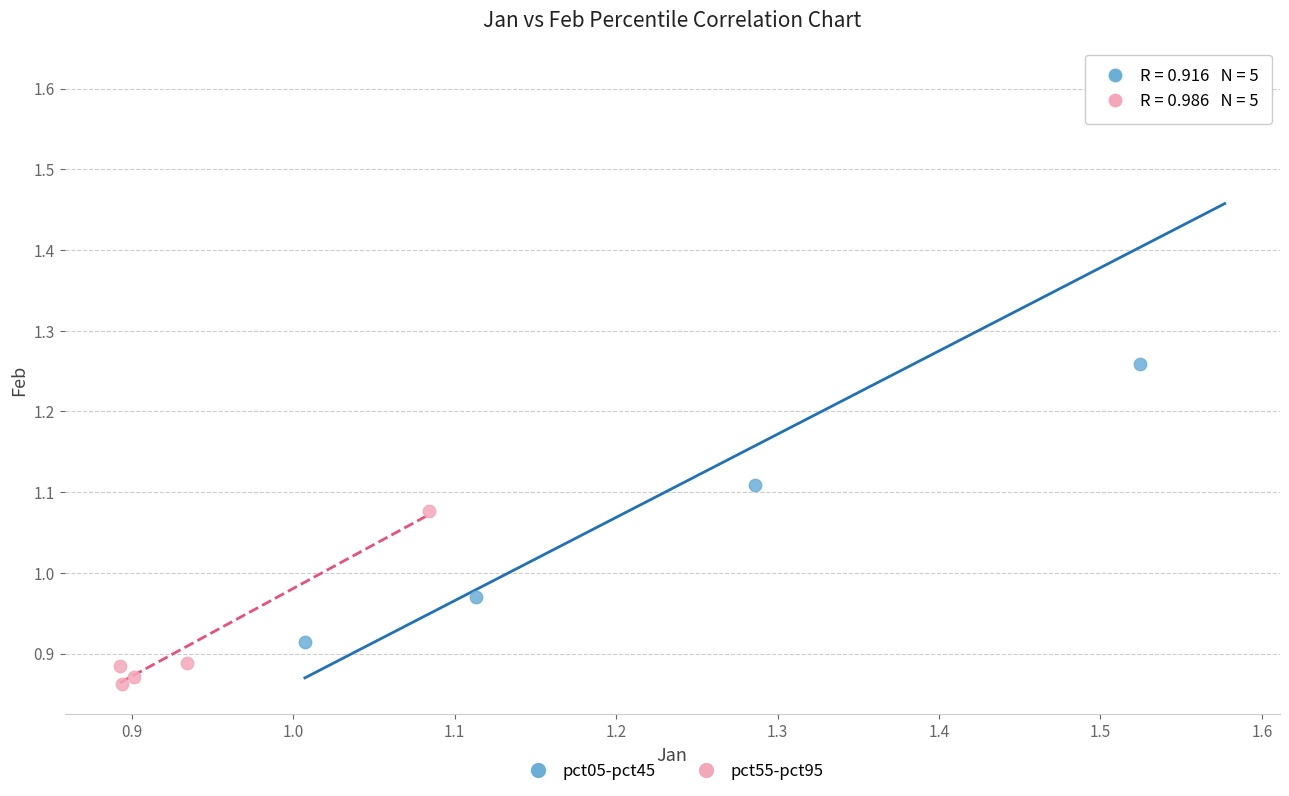

Which series contains the highest Y value?

pct05-pct45